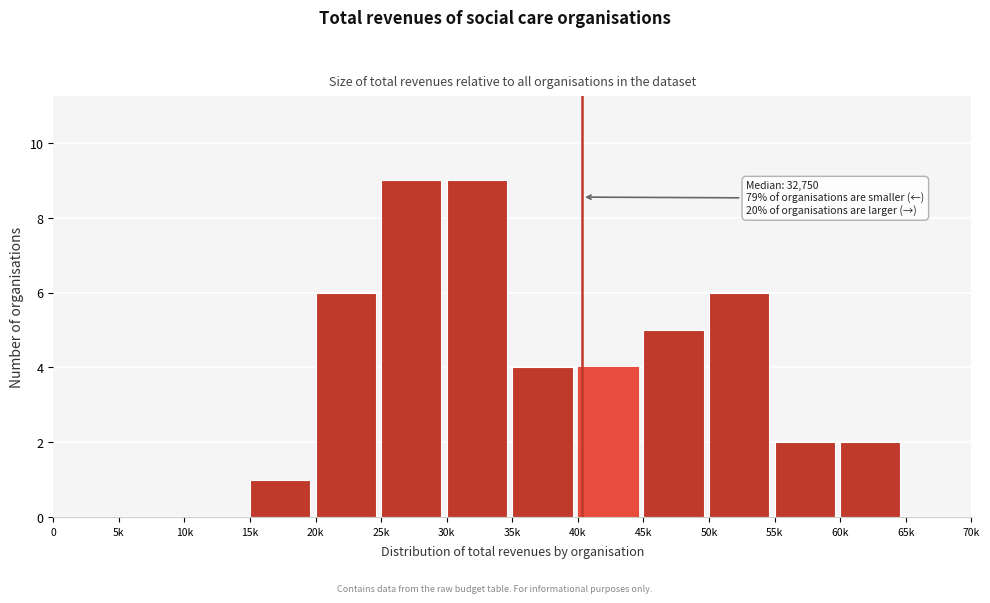

Reading left to right, list all the values displayed in this chart.

0=0	5k=0	10k=0	15k=1	20k=6	25k=9	30k=9	35k=4	40k=4	45k=5	50k=6	55k=2	60k=2	65k=0